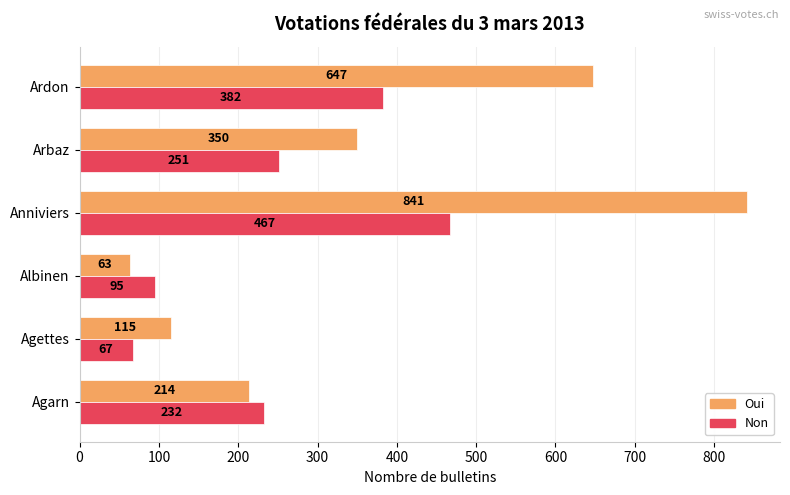

Which series has the largest total across all categories?

Oui